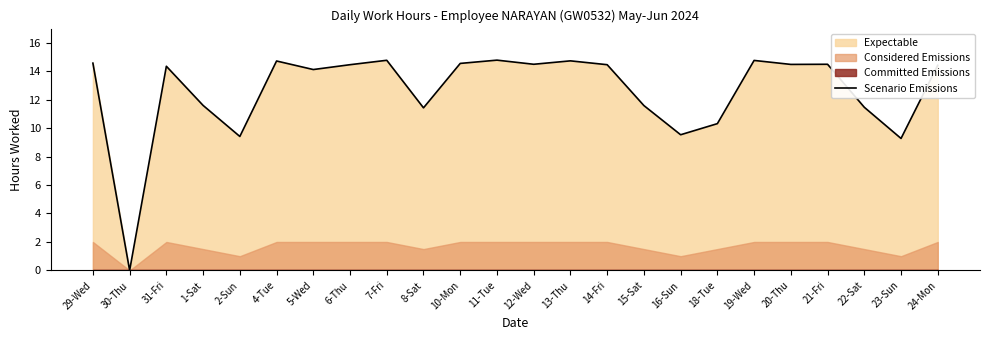

Which category has the highest value across all series?

11-Tue